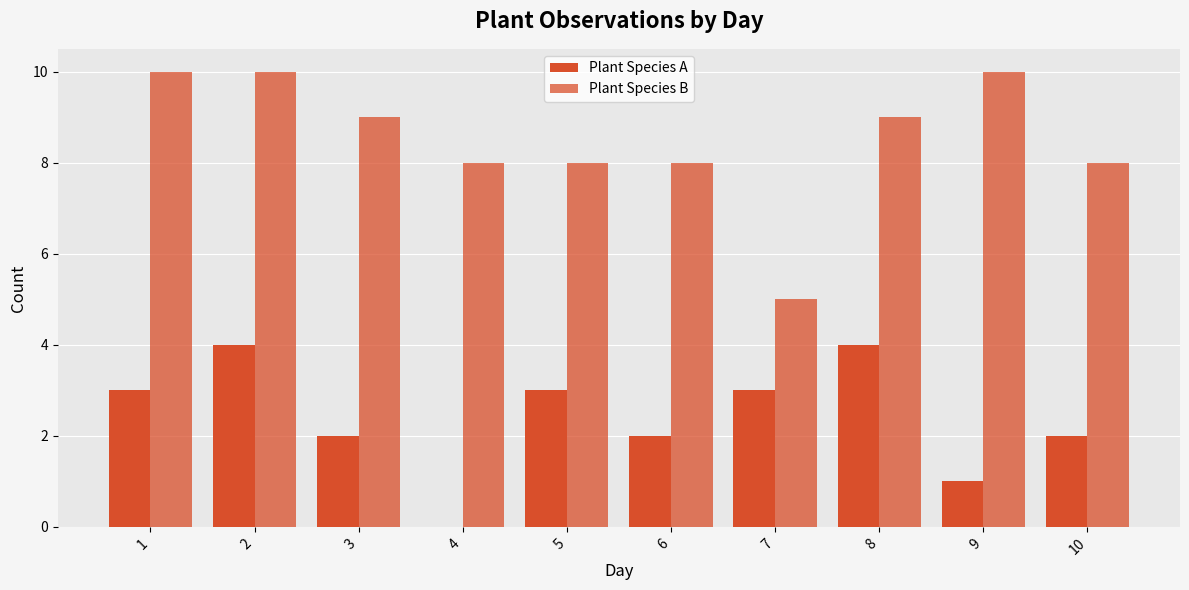

True or false: Plant Species A has a value of 1 at 8.

False